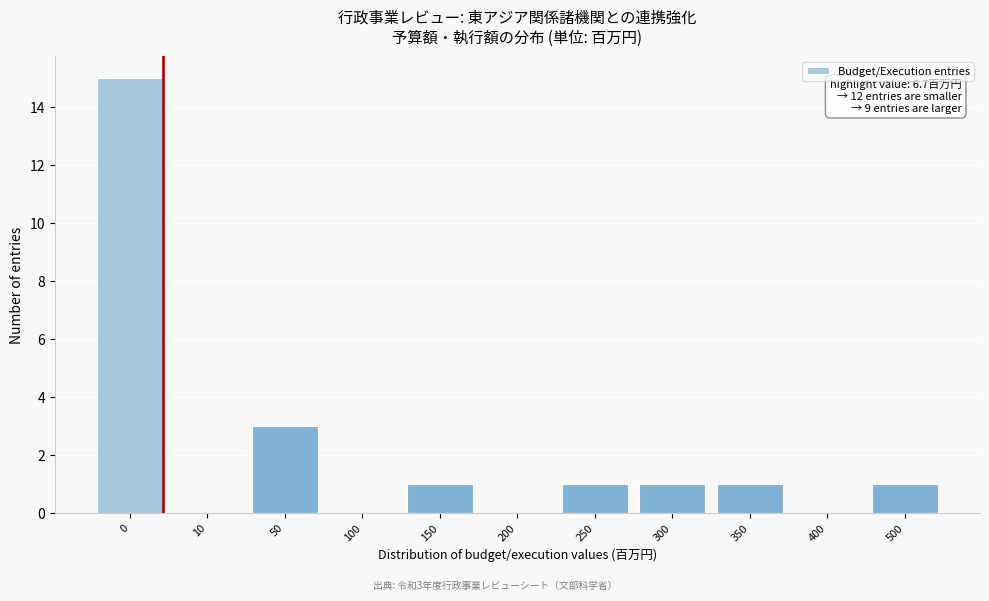

Reading left to right, list all the values displayed in this chart.

0=15	10=0	50=3	100=0	150=1	200=0	250=1	300=1	350=1	400=0	500=1